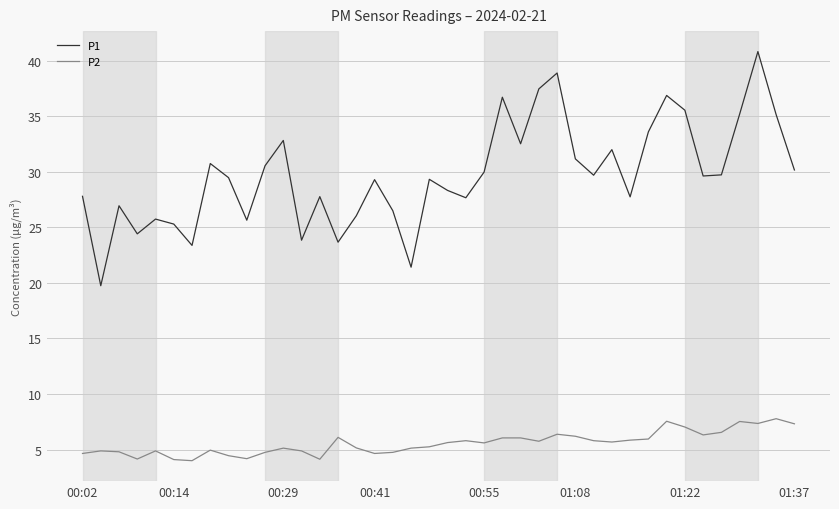

What is the smallest value displayed?

4.0